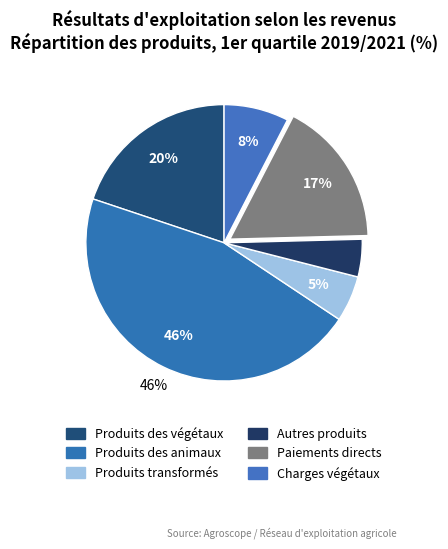

Count the number of slices in the pie.

6